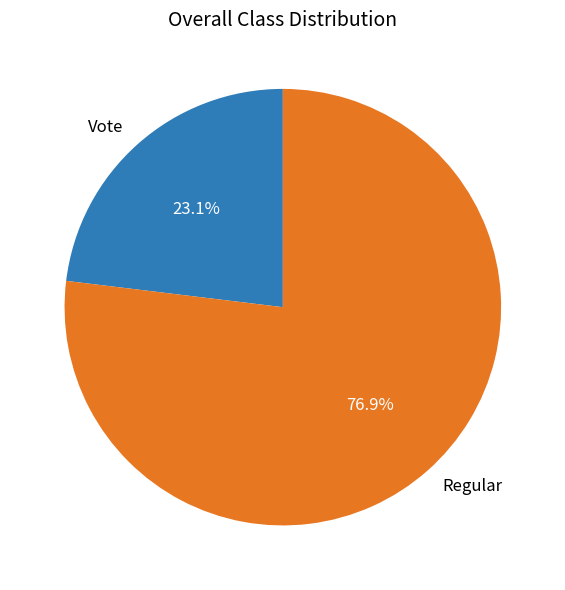

Which has a higher value, Regular or Vote?

Regular